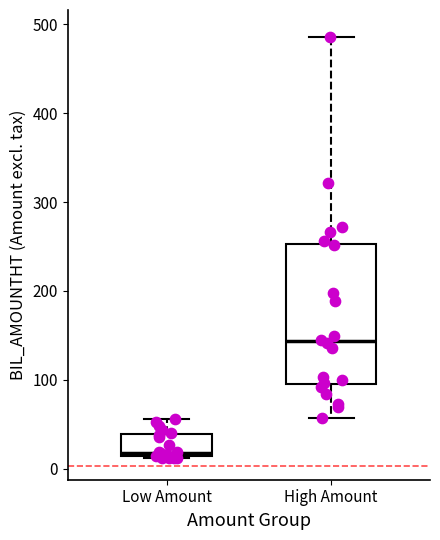

Comparing the boxes themselves (not the whiskers), which one is the tallest?

High Amount